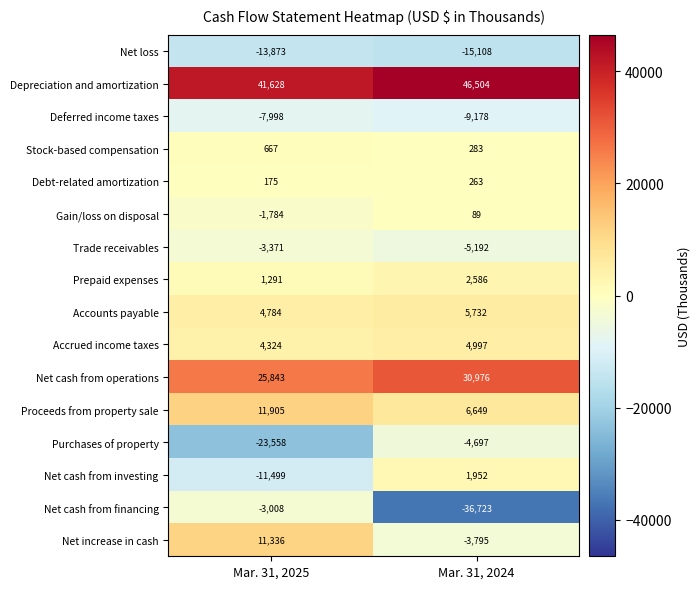

What is the sum of all Proceeds from property sale values?

18554